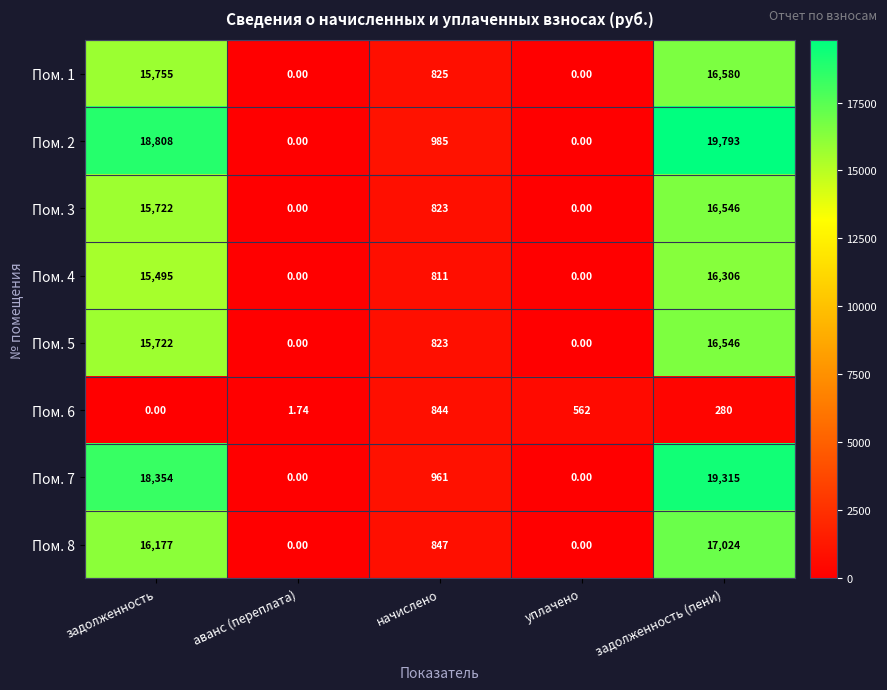

What is the total value across all series at задолженность?

116033.0